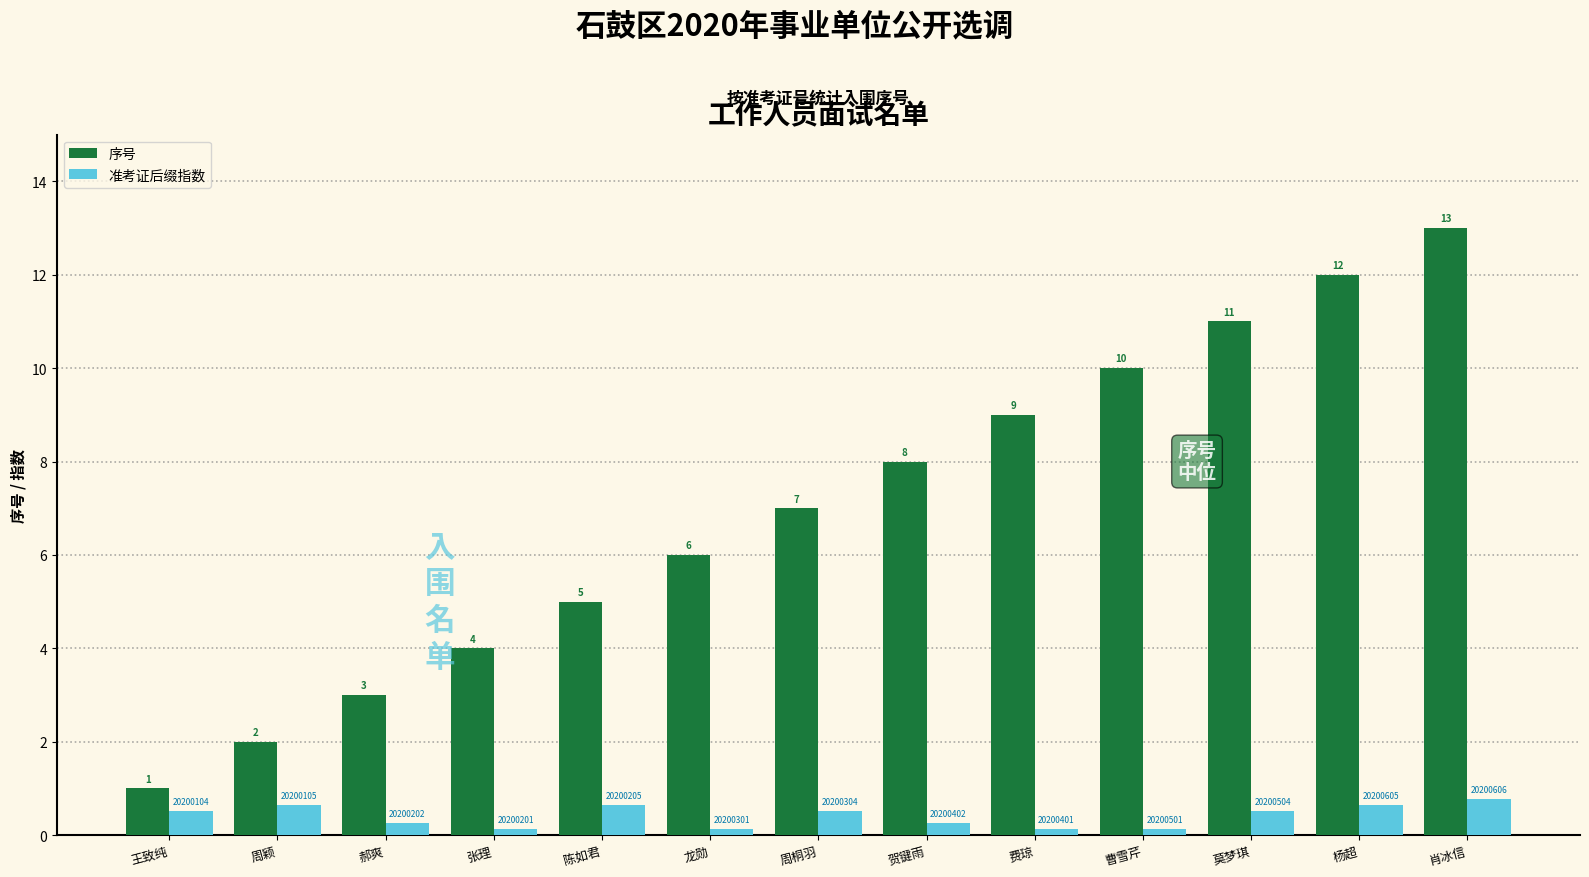

List the labels in order of 序号 value, smallest first.

王致纯, 周颖, 郝爽, 张理, 陈如君, 龙勋, 周桐羽, 贺键雨, 费琼, 曹雪芹, 莫梦琪, 杨超, 肖冰信